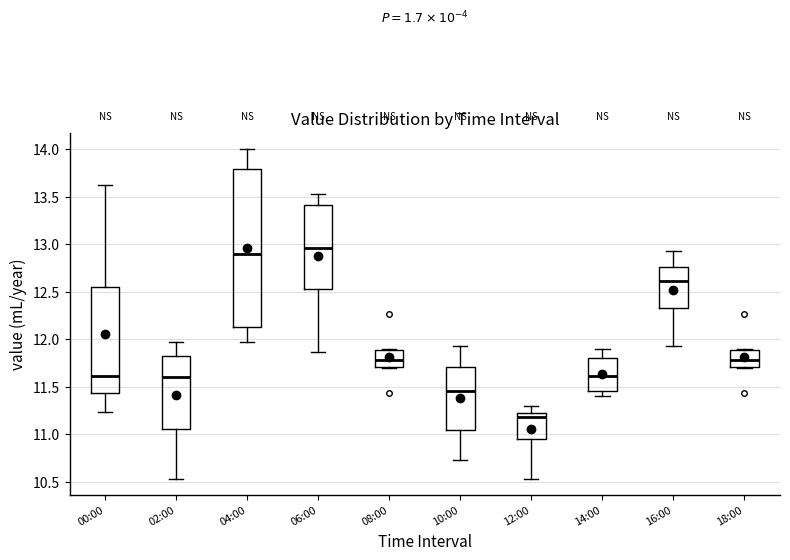

Comparing the boxes themselves (not the whiskers), which one is the tallest?

04:00